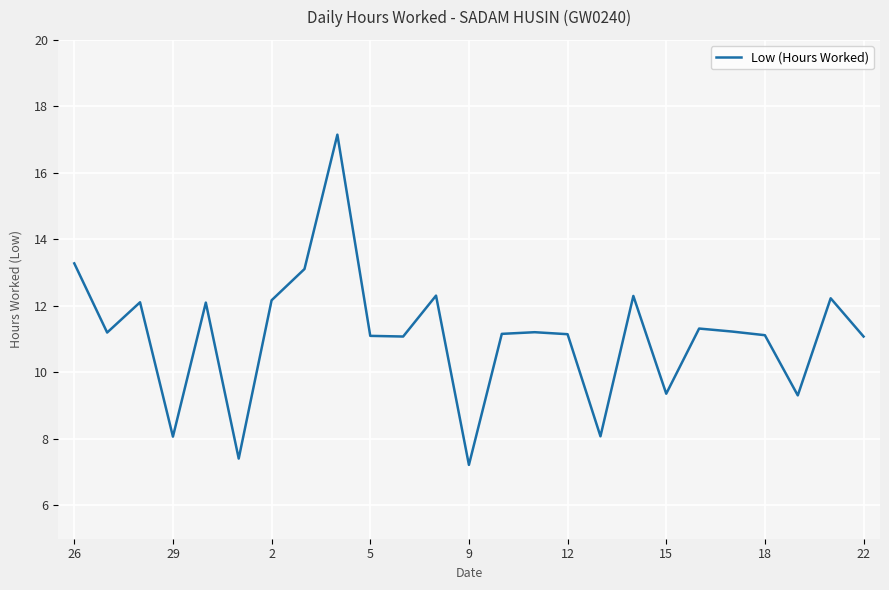

How many values exceed 11?

19